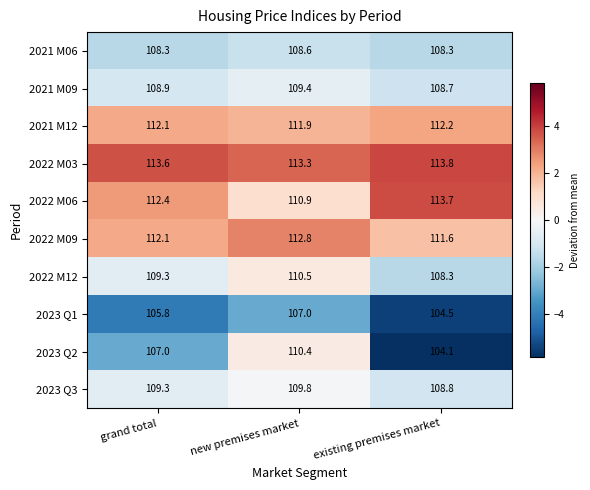

Rank the series by their maximum value, from lowest to highest.

2023 Q1, 2021 M06, 2021 M09, 2023 Q3, 2023 Q2, 2022 M12, 2021 M12, 2022 M09, 2022 M06, 2022 M03